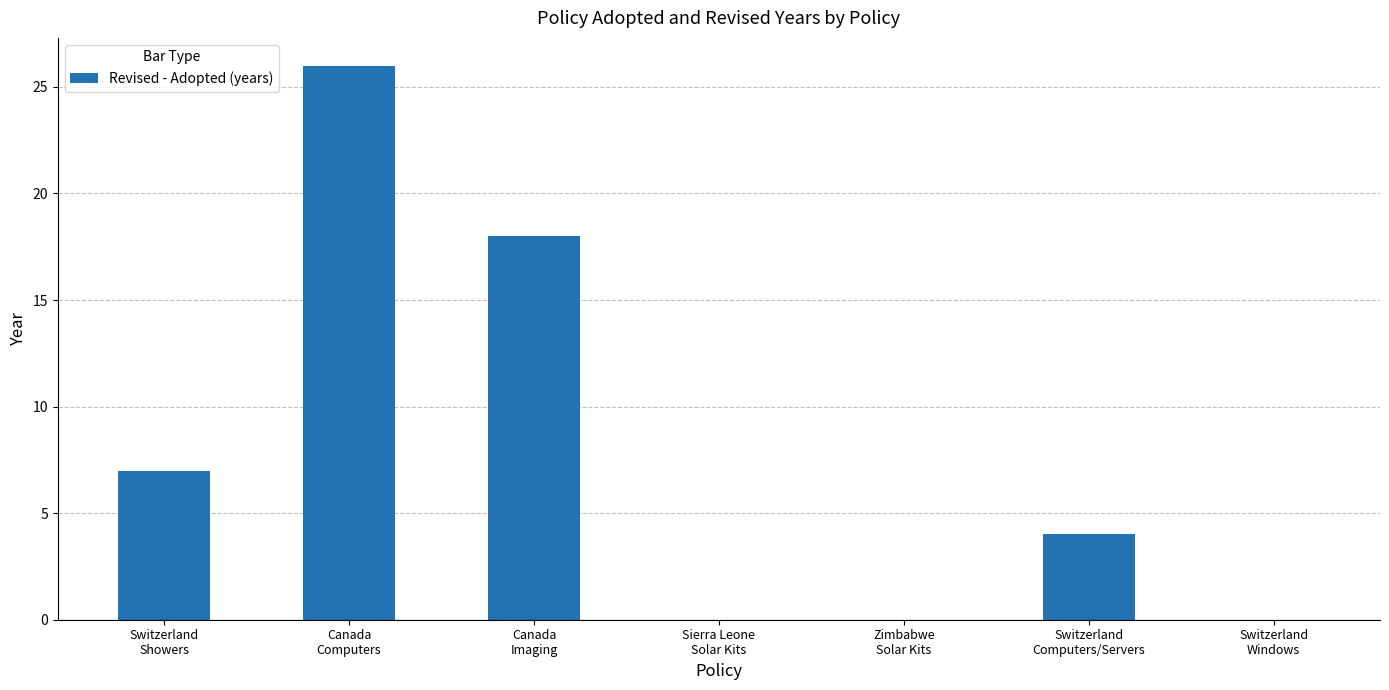

How many series are shown in this chart?

1